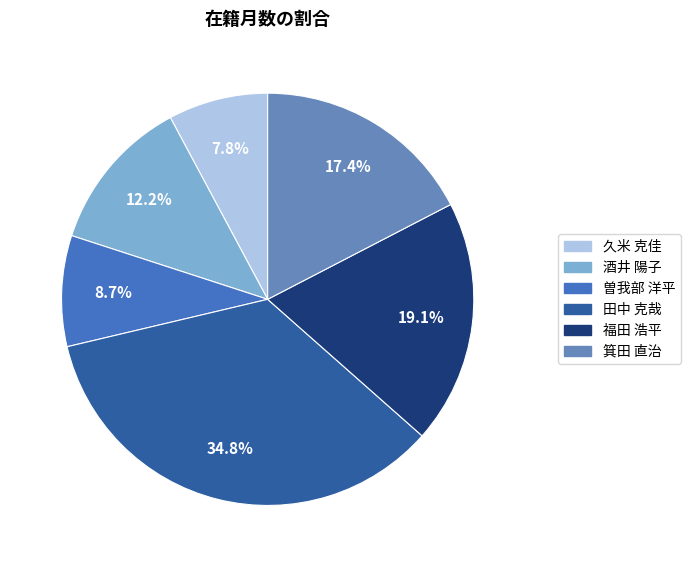

What percentage is the 酒井 陽子 slice, to the nearest percent?

12%